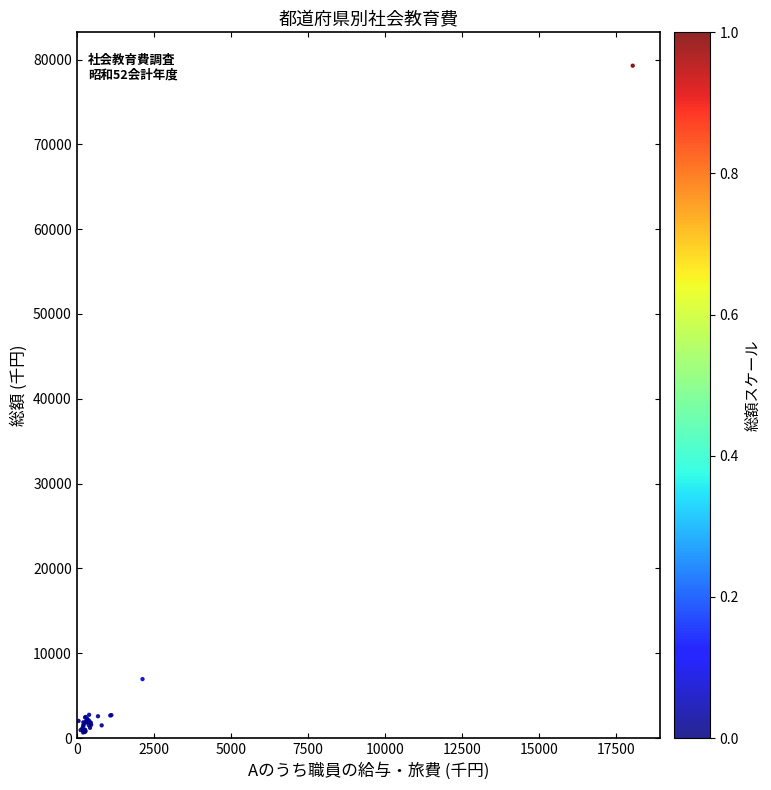

What Y value in the scatter plot is closest to 39961?

6945.8